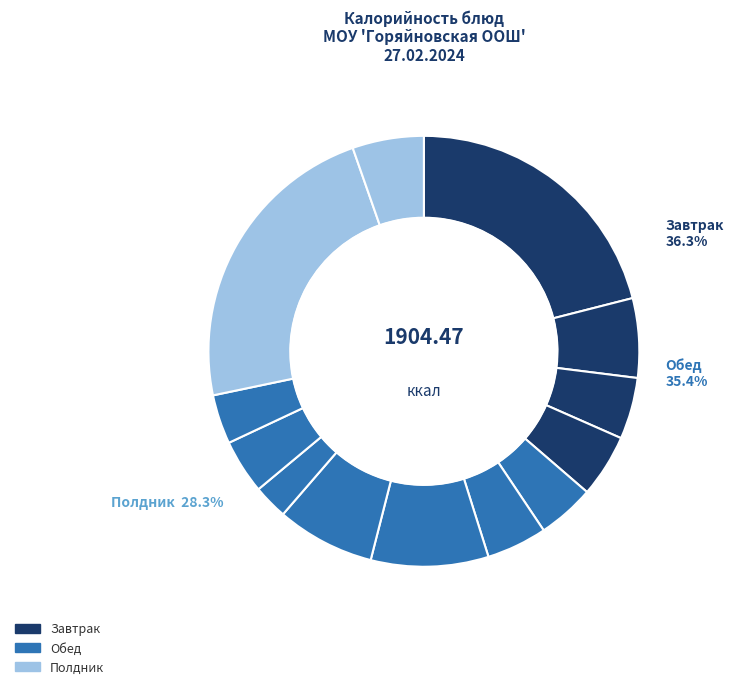

Does Батон account for over 50% of the chart?

No